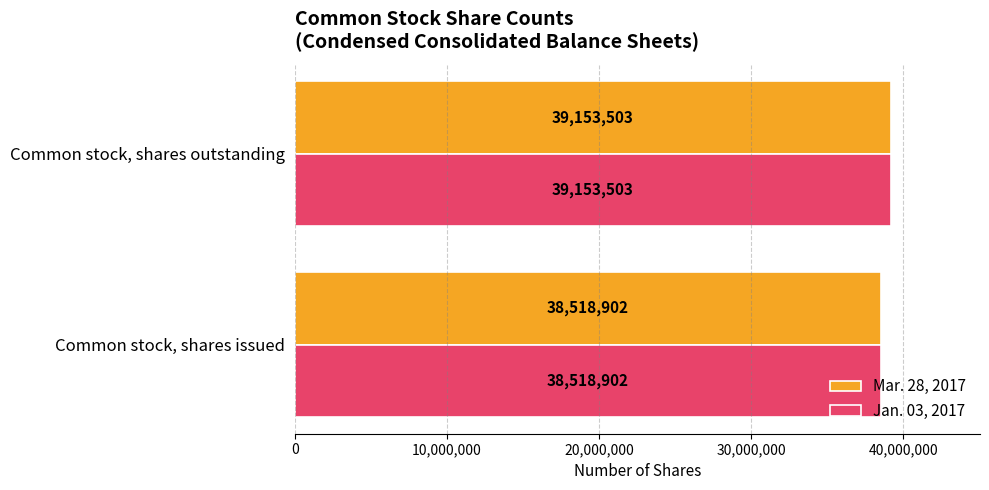

Read the Mar. 28, 2017 value at Common stock, shares issued, to the nearest 10.

38518900